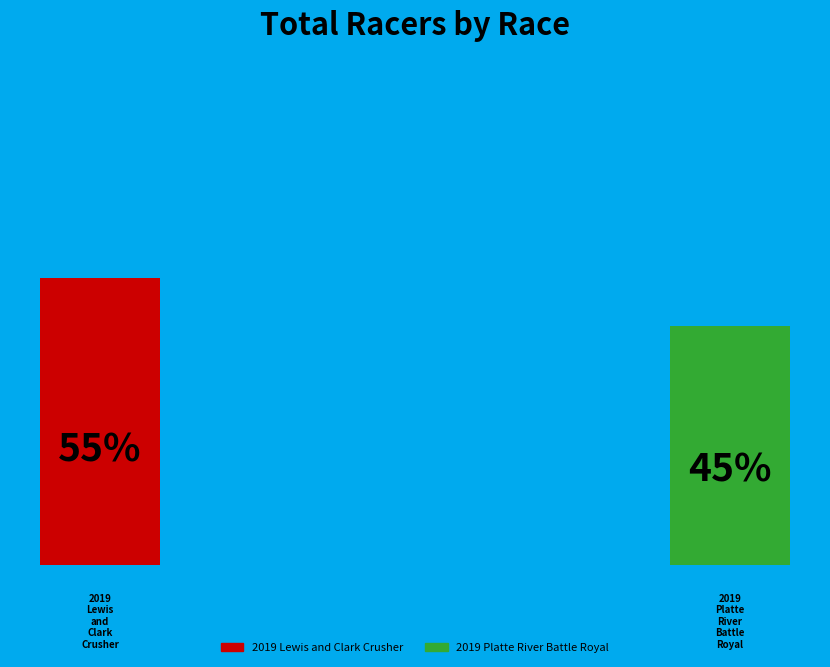

Rank the categories by value from highest to lowest.

2019 Lewis and Clark Crusher, 2019 Platte River Battle Royal